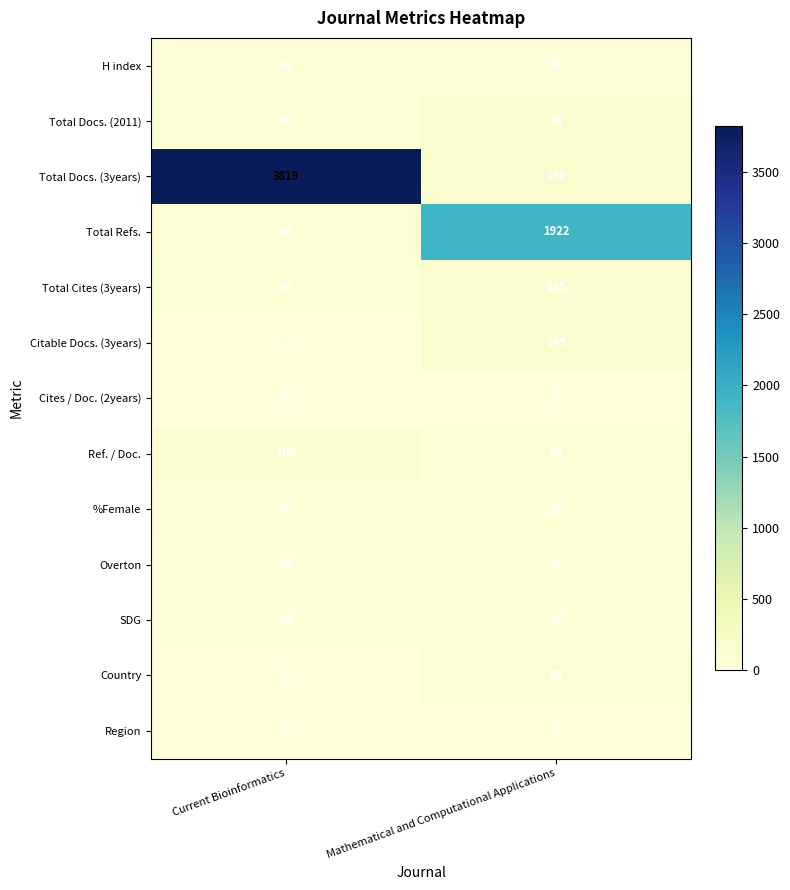

Is it true that H index equals 36 at Mathematical and Computational Applications?

True